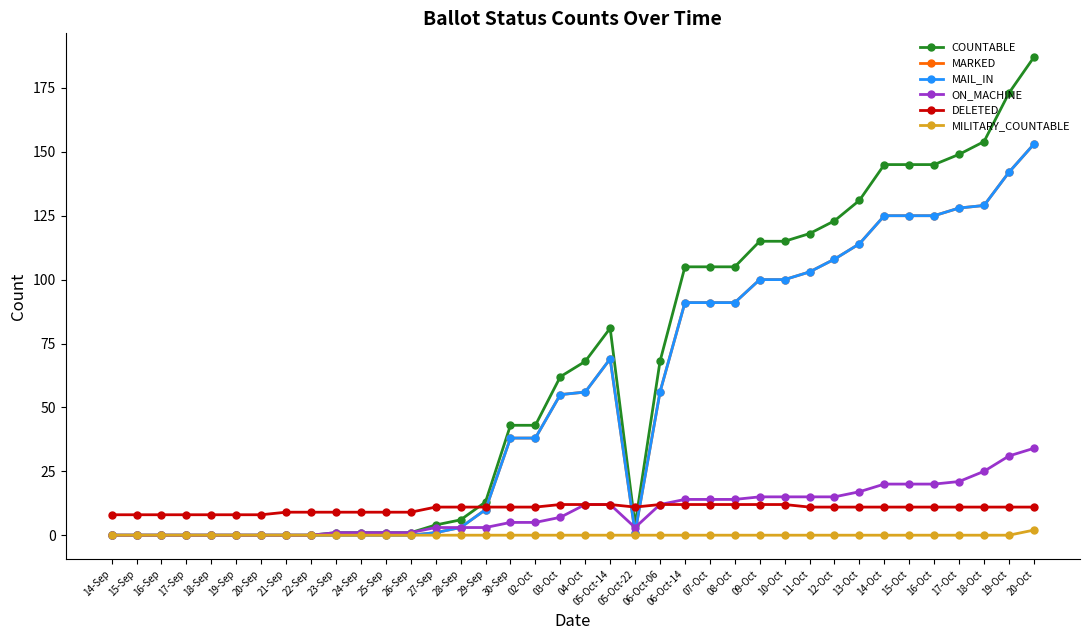

Between which two adjacent categories do COUNTABLE and DELETED first intersect?

28-Sep and 29-Sep